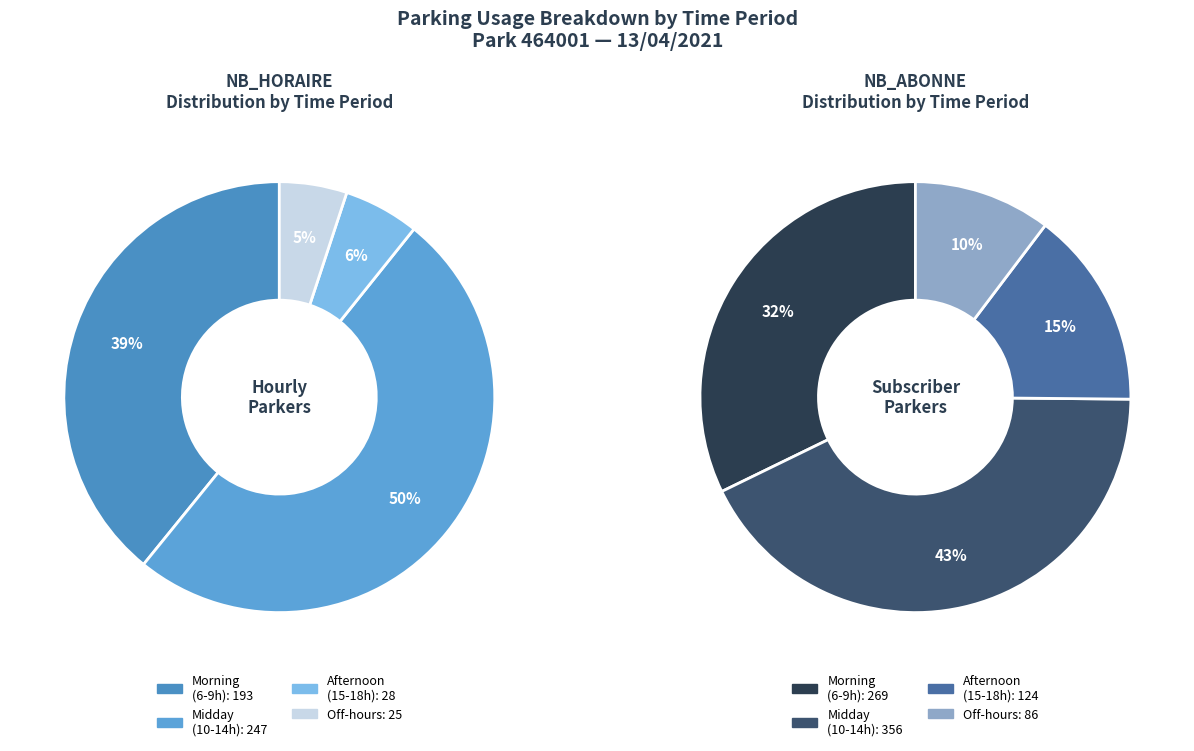

Do 15 and 20 together represent more than half of the pie?

No